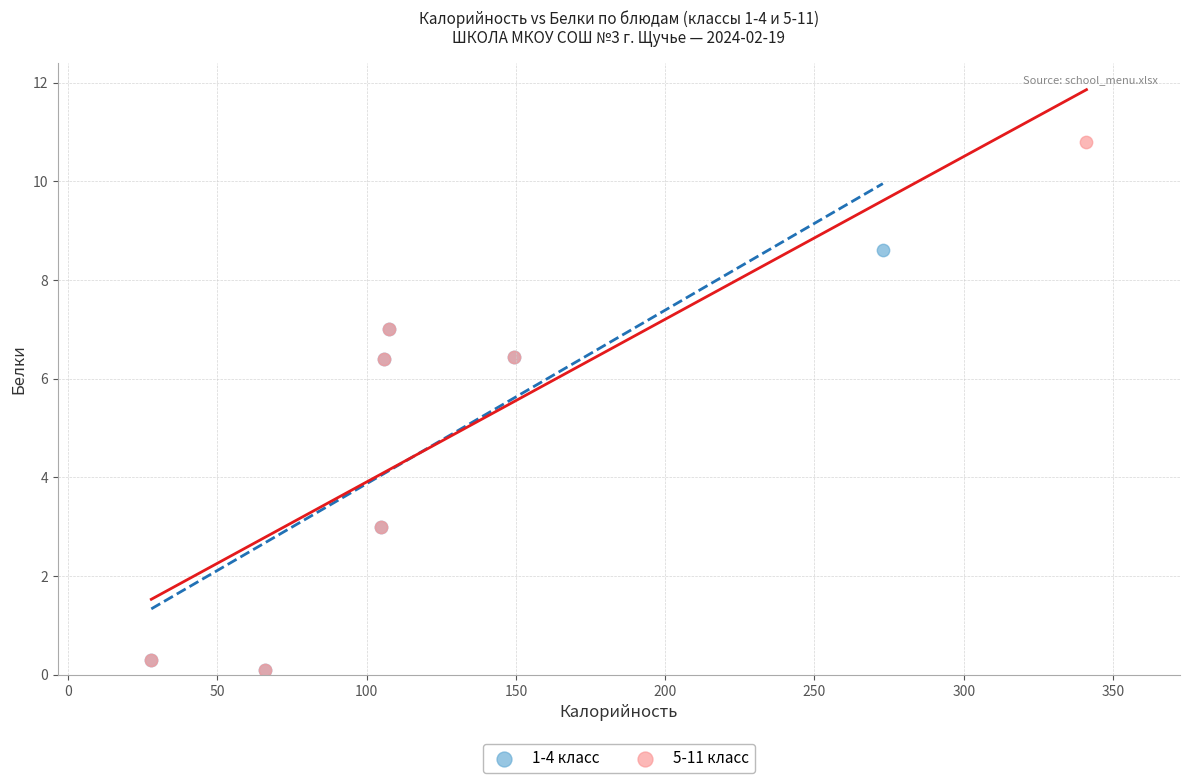

Which series contains the highest Y value?

5-11 класс